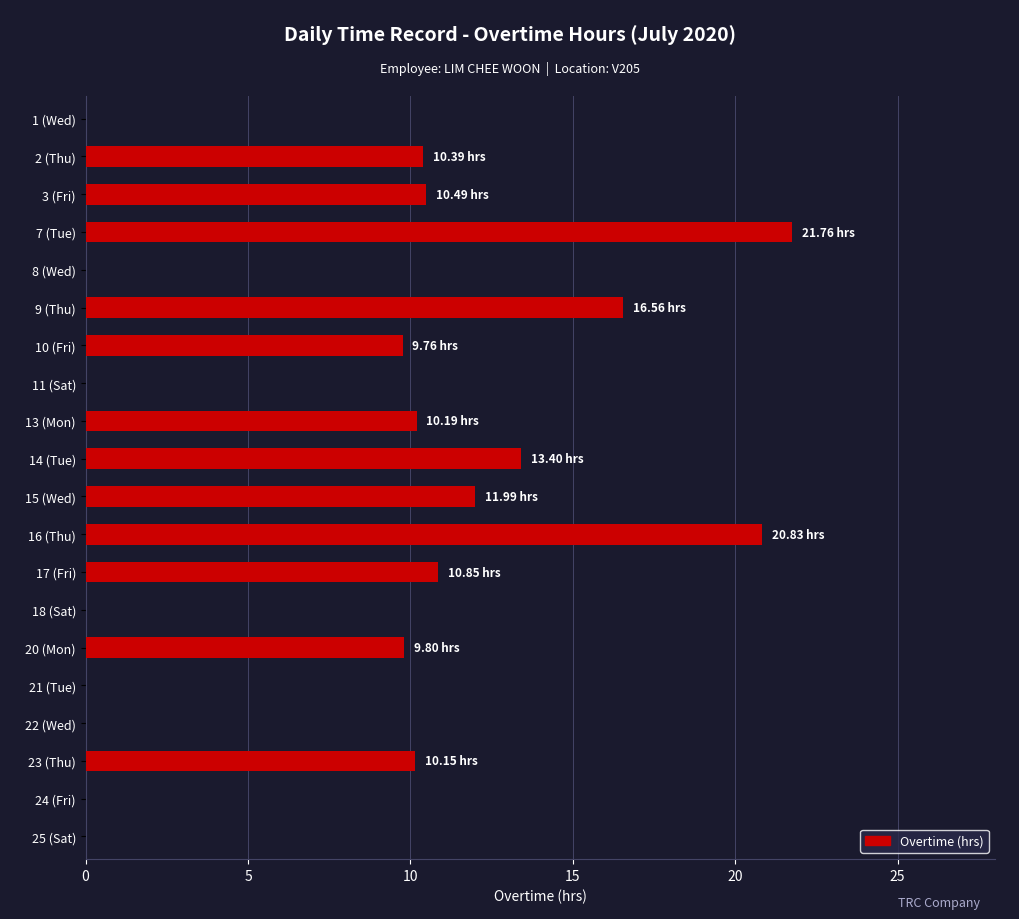

What is the change in value from 9 (Thu) to 17 (Fri)?

-5.7